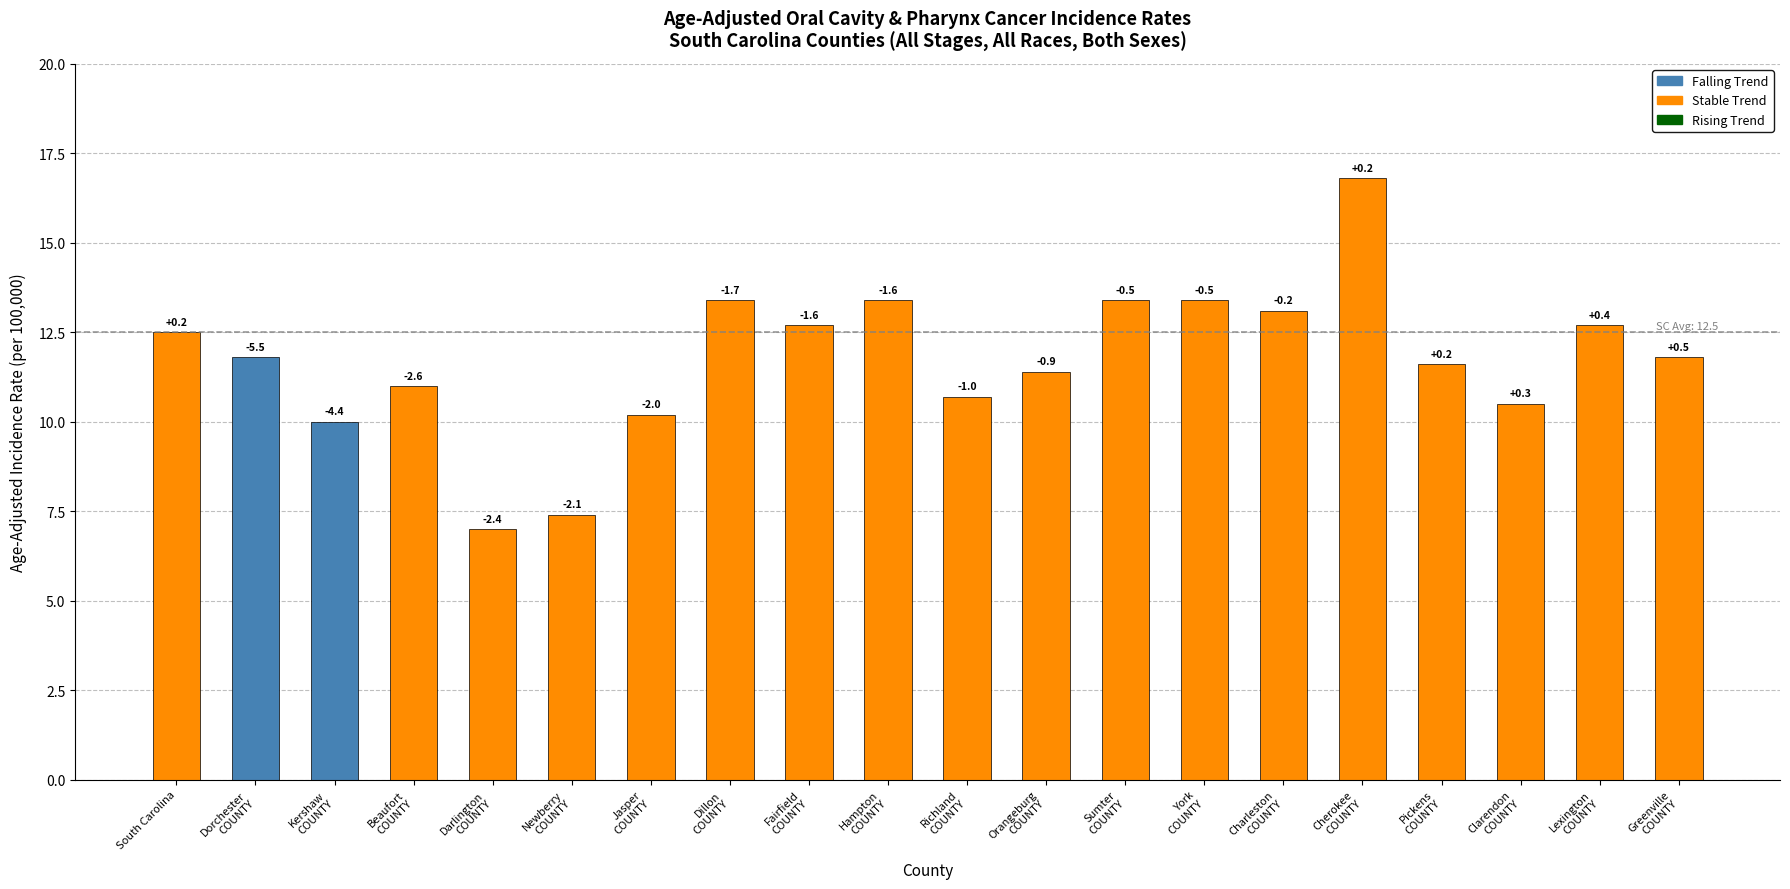

How many bars are there in total?

20